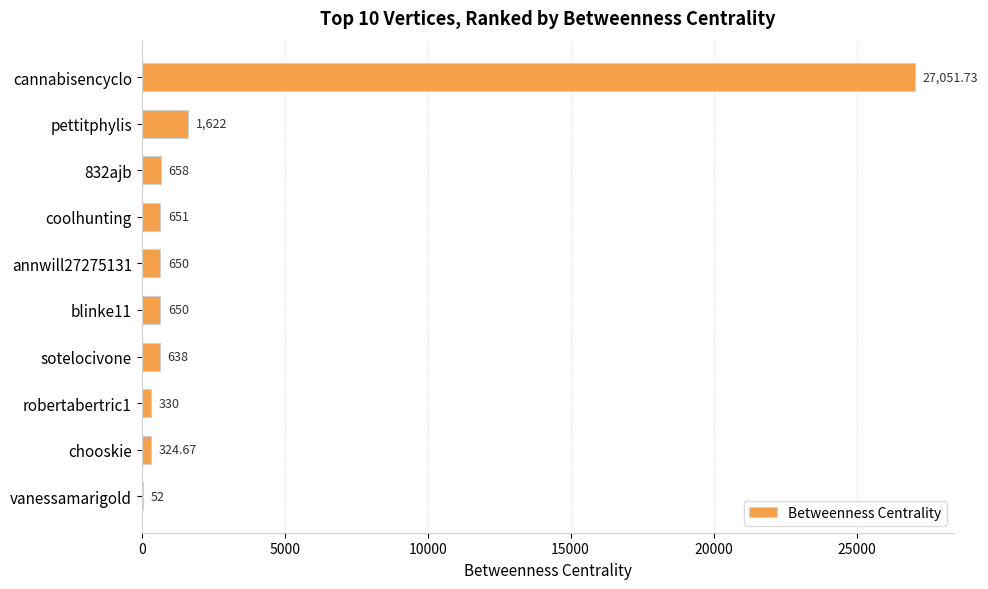

Which label corresponds to the largest value in the chart?

cannabisencyclo